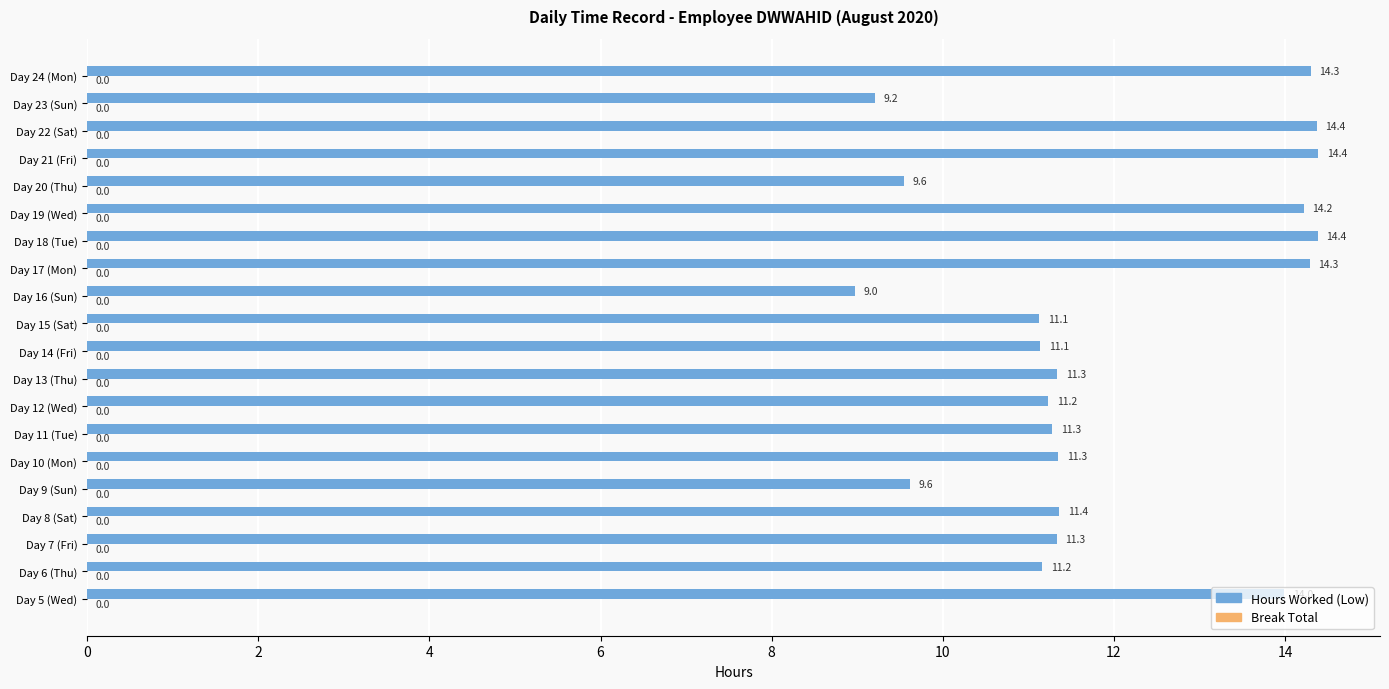

Does the chart contain any negative values?

No